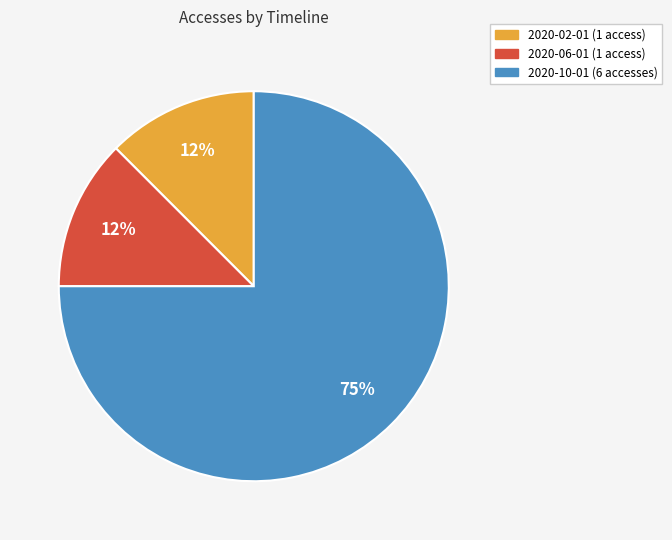

Which slice is the largest?

2020-10-01